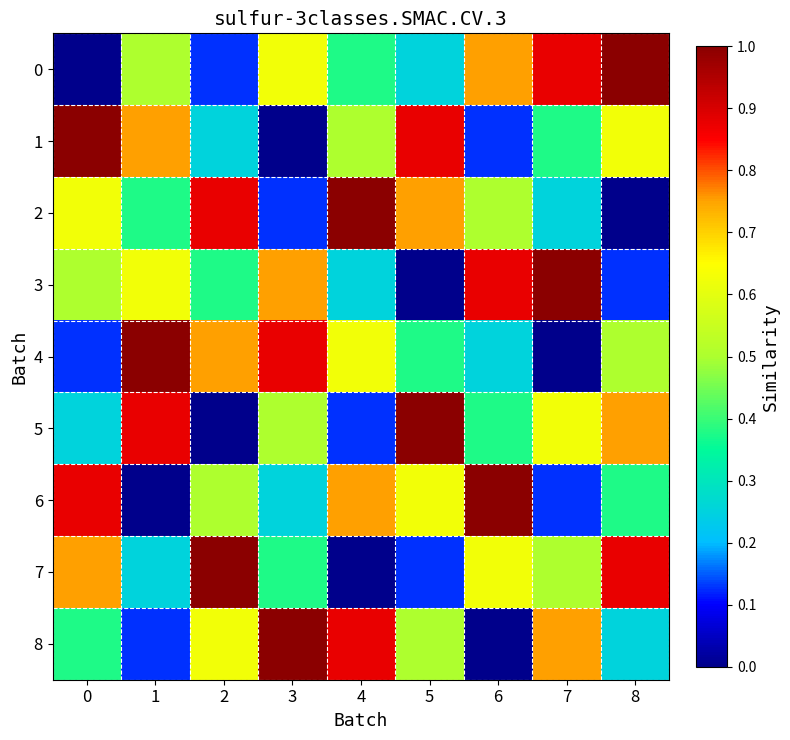

Which label corresponds to the largest value in the chart?

8